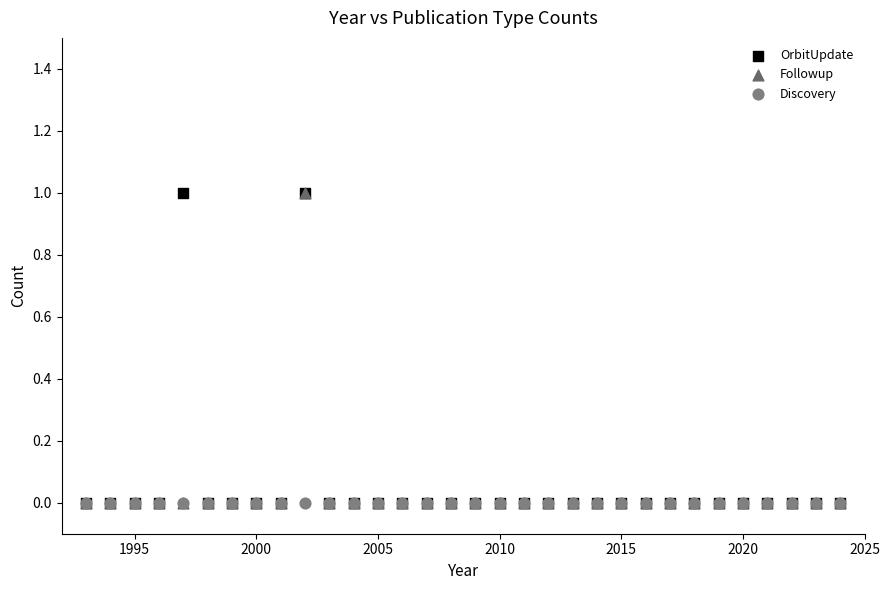

What are all the series names shown in the legend?

OrbitUpdate, Followup, Discovery